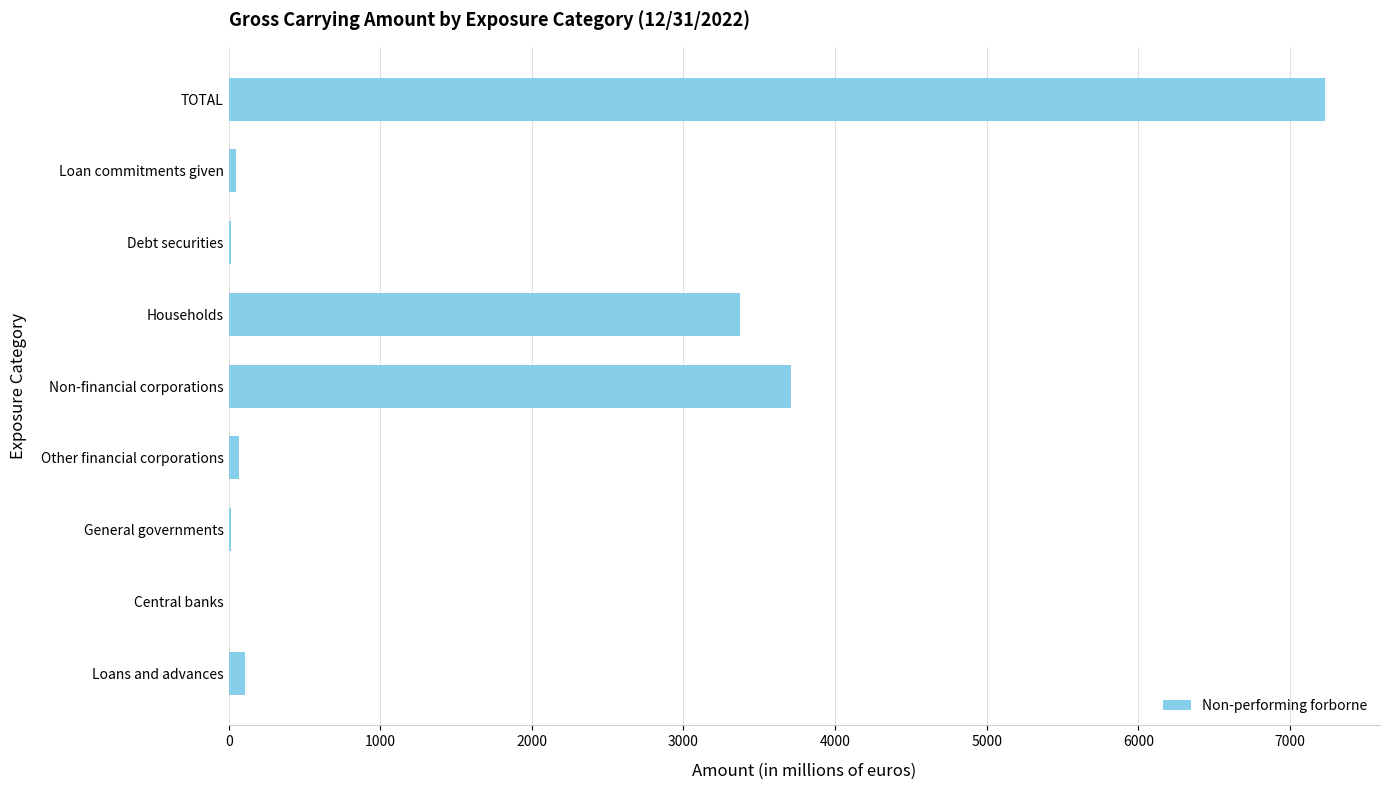

Which has a higher value, TOTAL or Debt securities?

TOTAL